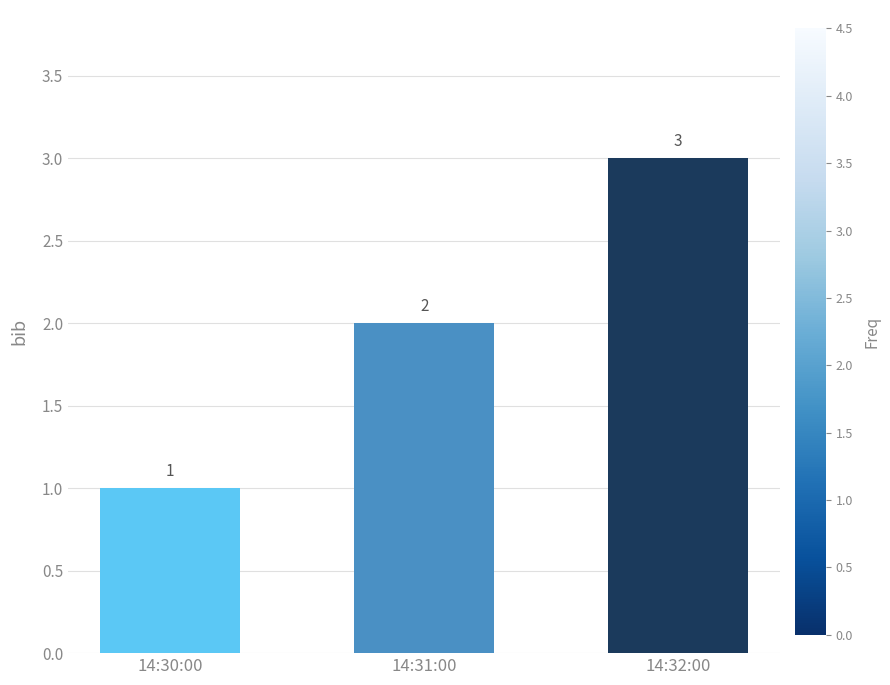

The value at 14:30:00 is 2. True or false?

False